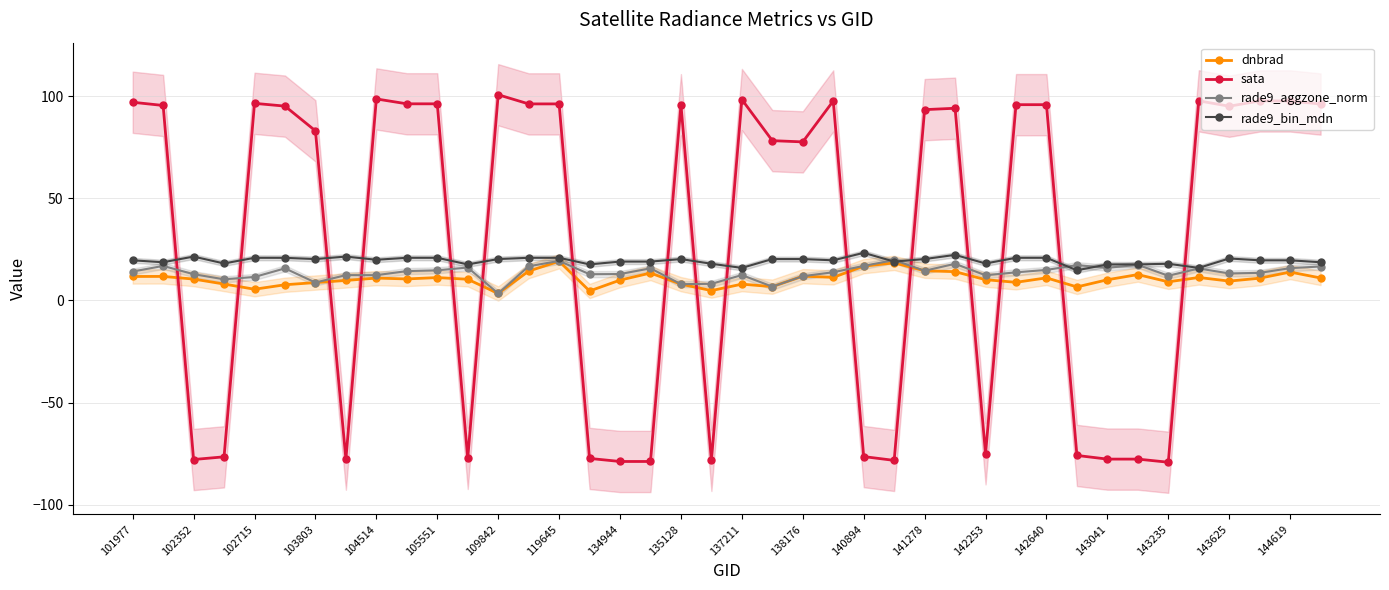

Read the sata value at 109842.

100.7